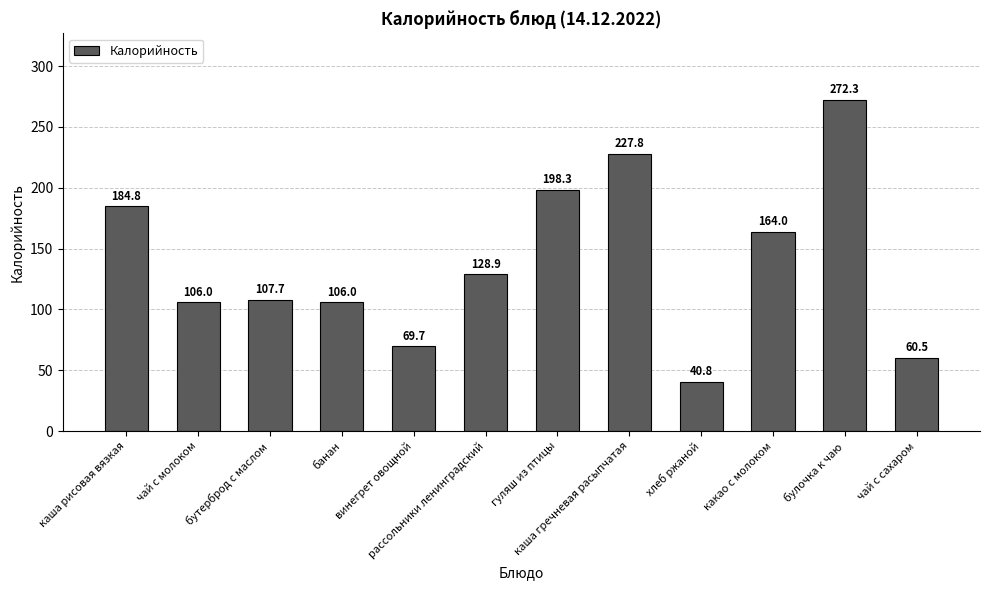

Are the bars horizontal?

No